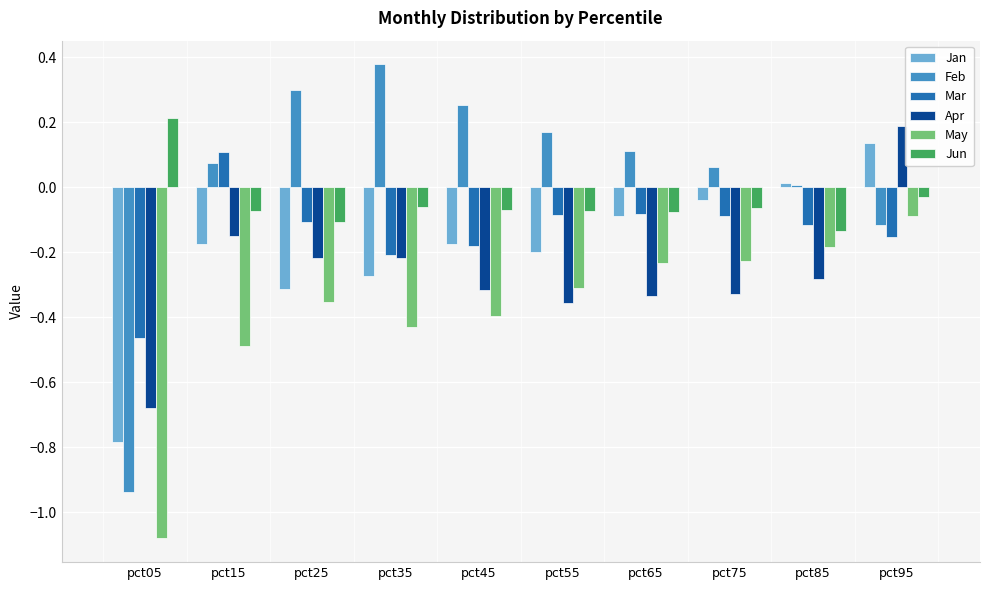

How many data points in Jan are less than 0?

8